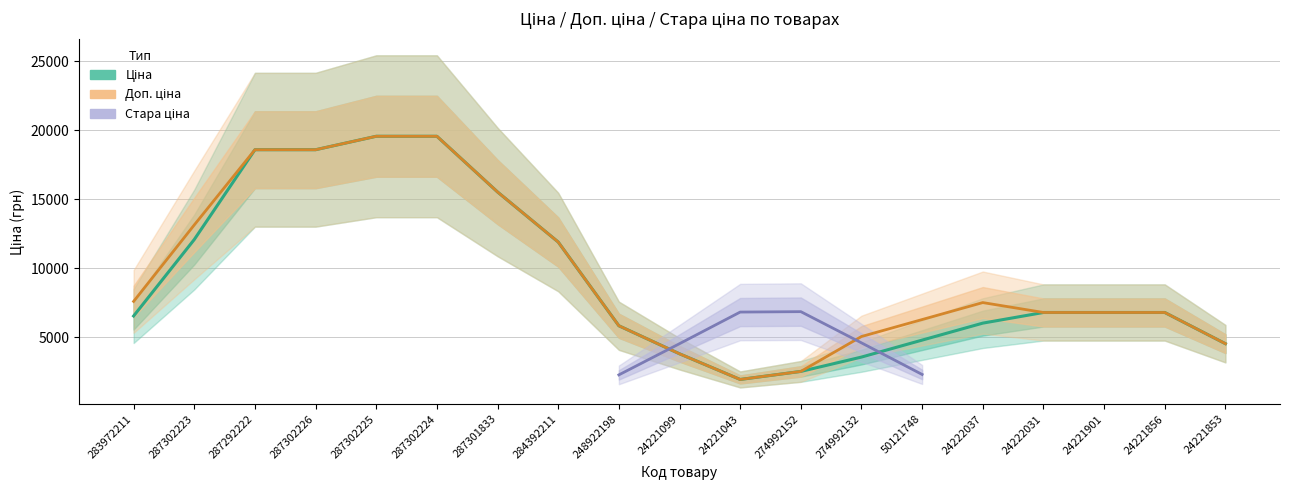

Which series has the largest total across all categories?

Доп. ціна